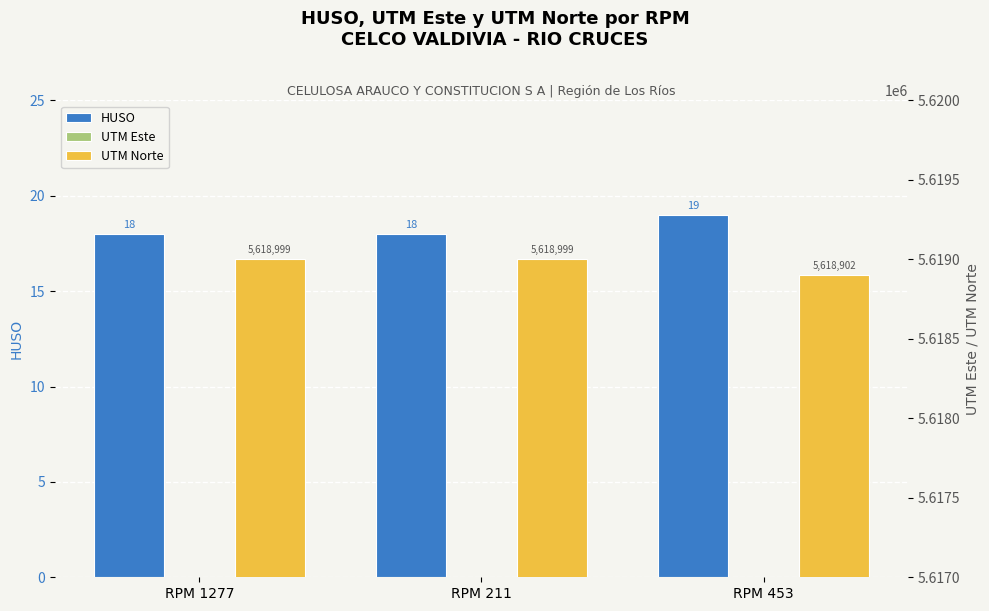

Which has a higher value, RPM 1277 or RPM 453?

RPM 453